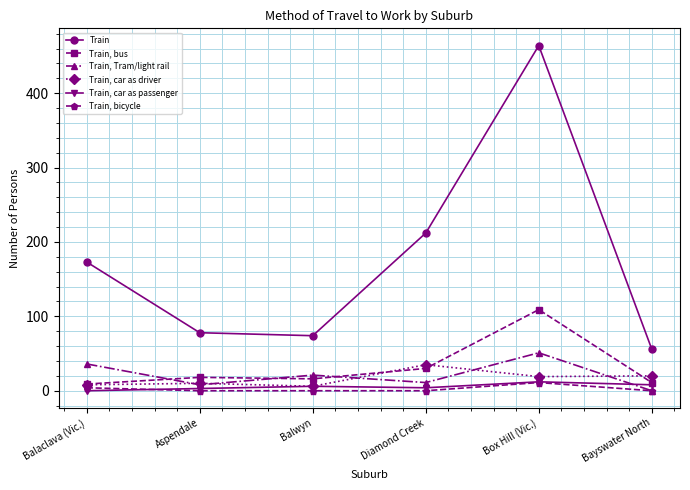

True or false: Train, Tram/light rail and Train intersect in this chart.

False